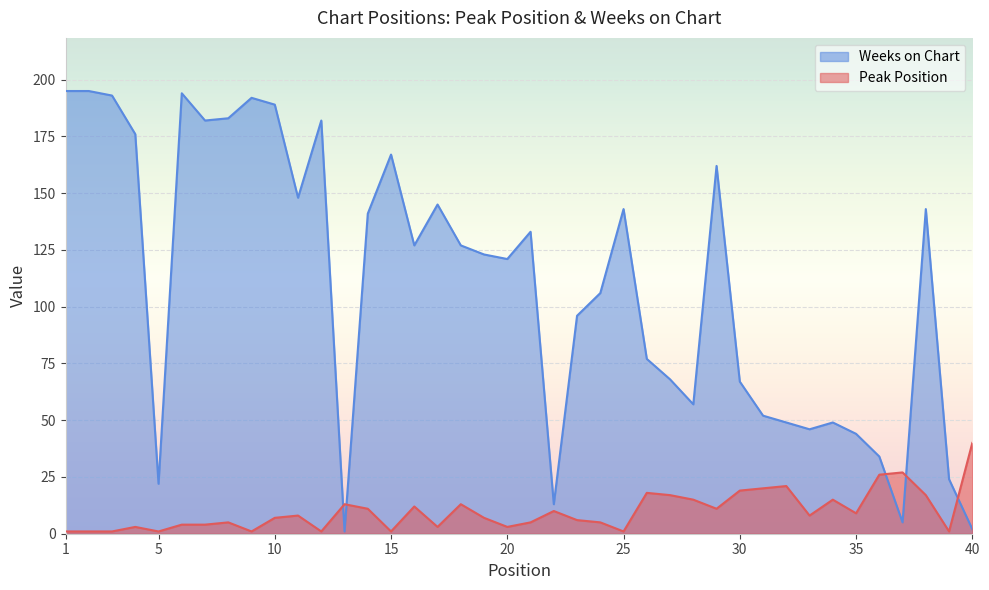

Between 27 and 30, which series saw the biggest shift?

Peak Position